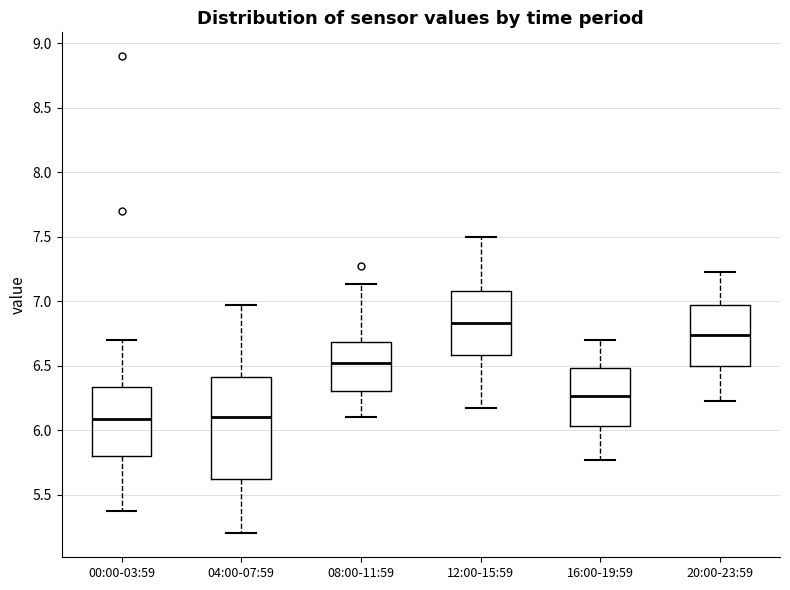

Which box has the highest median line?

12:00-15:59